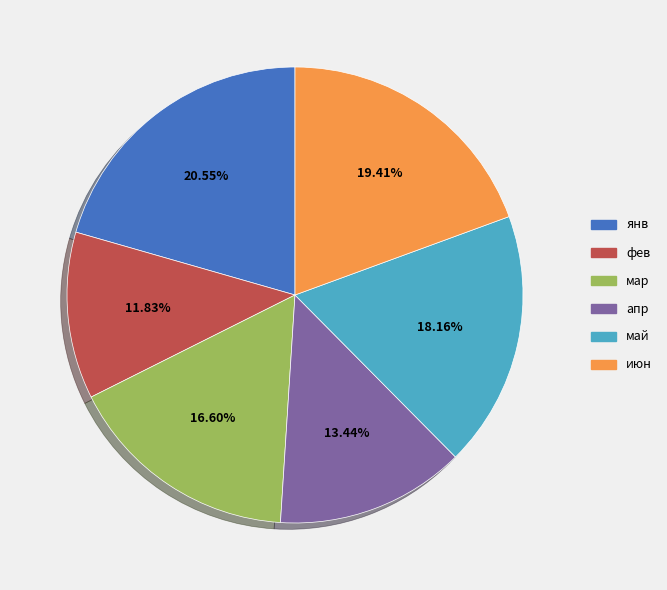

How many segments does this pie chart have?

6